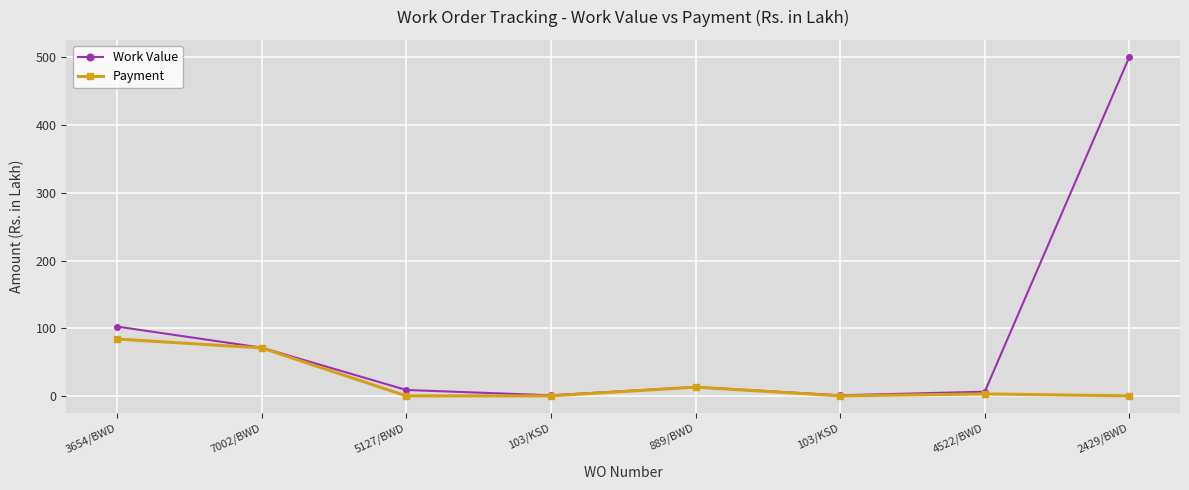

The Payment series shows 12.9 at 889/BWD. True or false?

True